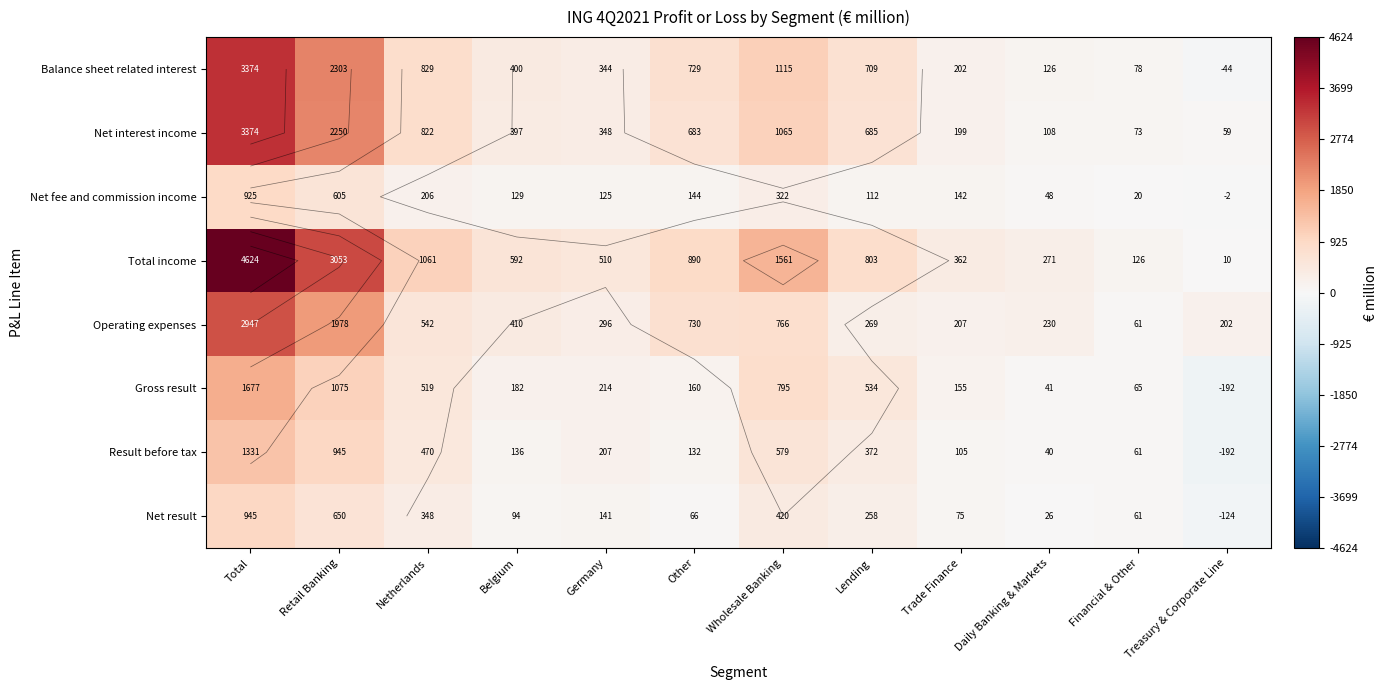

Where does the Balance sheet related interest series first go above 708?

Total